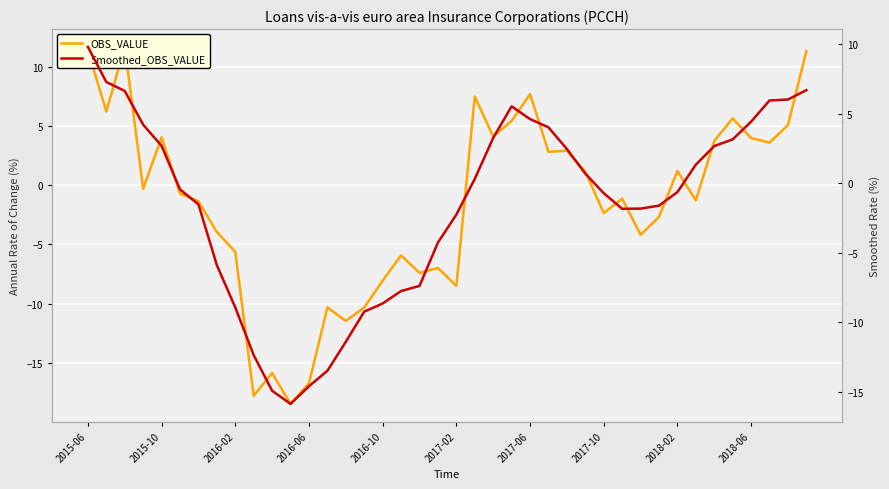

The value of Smoothed_OBS_VALUE at 30 is -3.0. True or false?

False